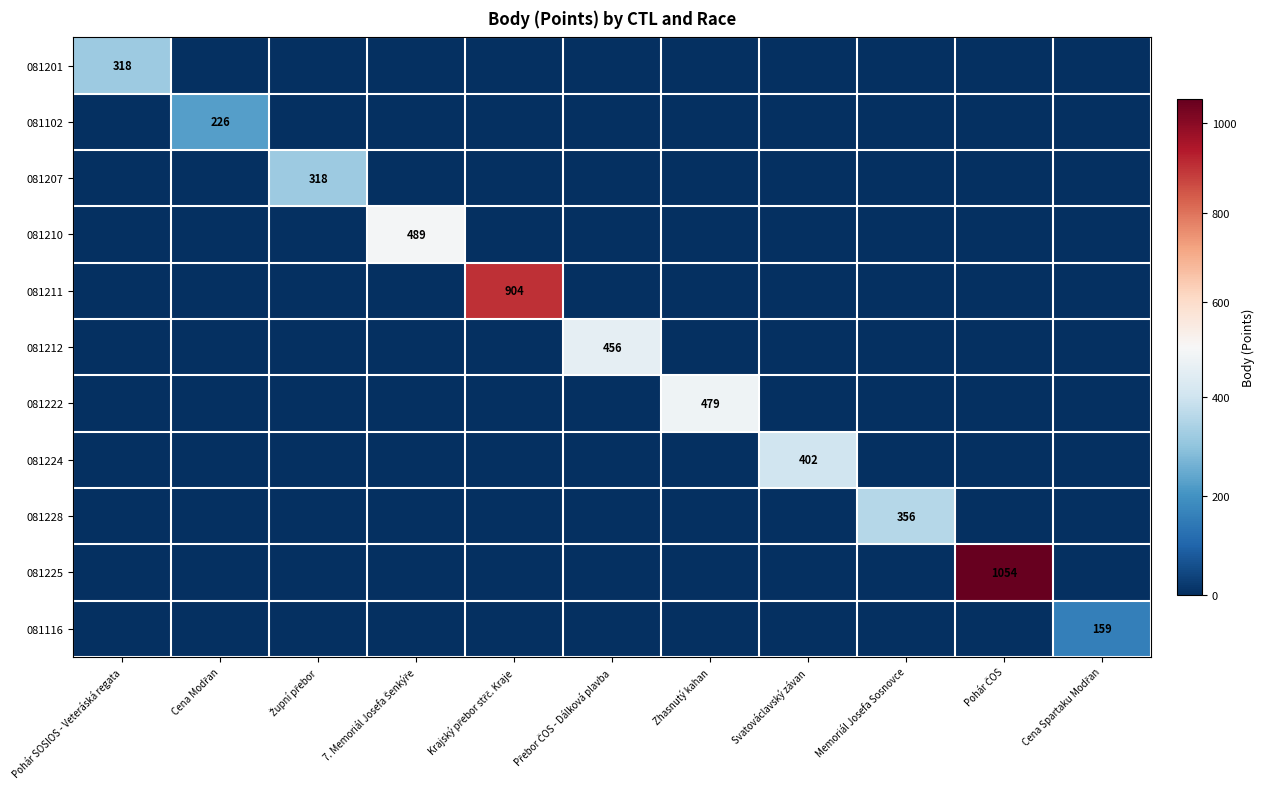

How many positive values does the 081228 series have?

1